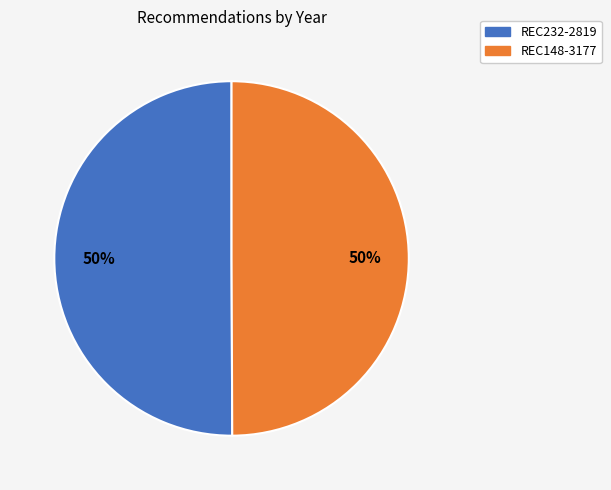

What is the ratio of the value at REC232-2819 to the value at REC148-3177?

1.0